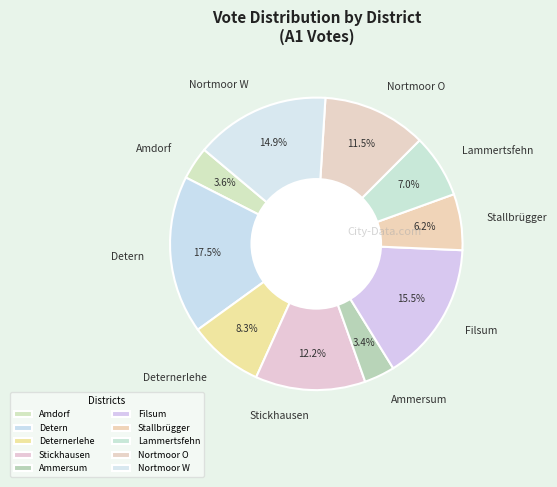

Approximately how many times larger is the value at Amdorf compared to Lammertsfehn?

0.5